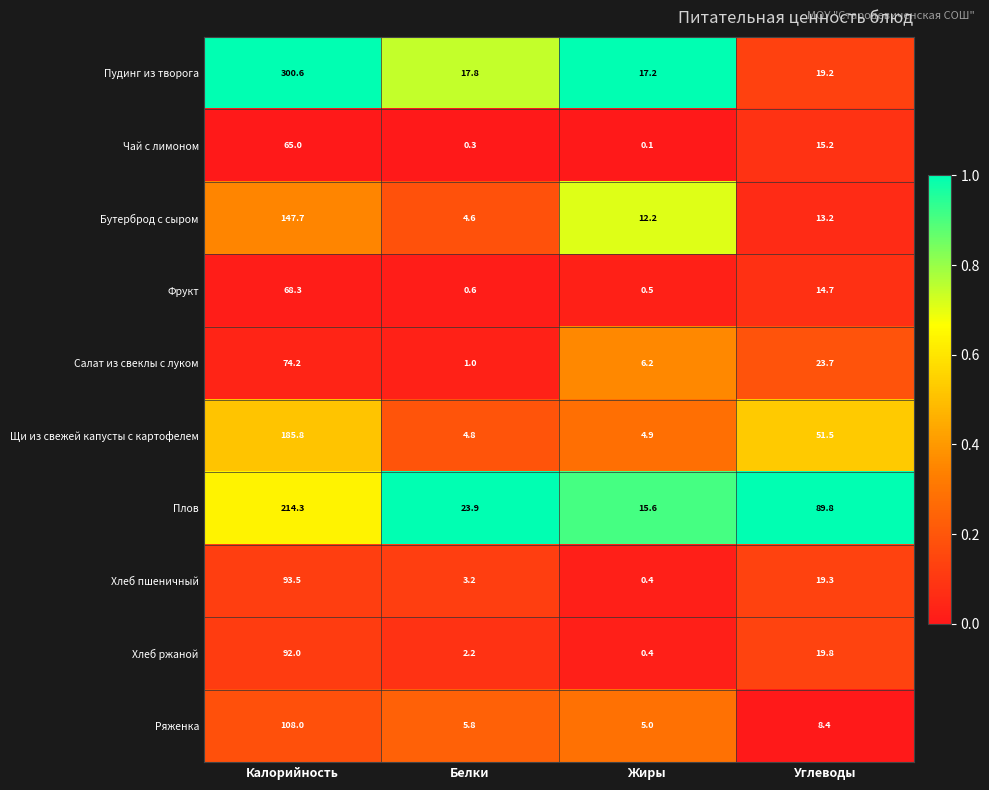

Which series has the largest total across all categories?

Пудинг из творога